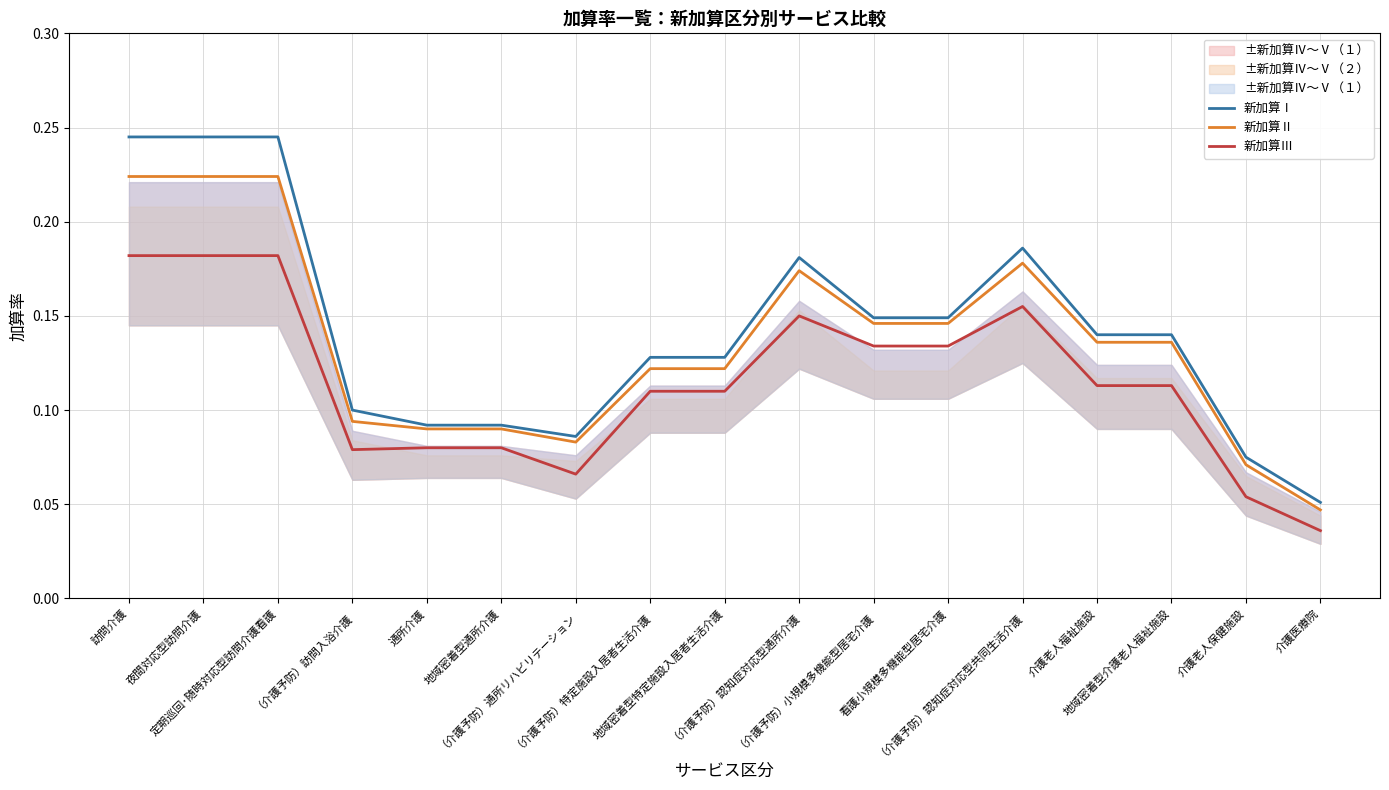

What is the label of the 6th point from the left?

地域密着型通所介護